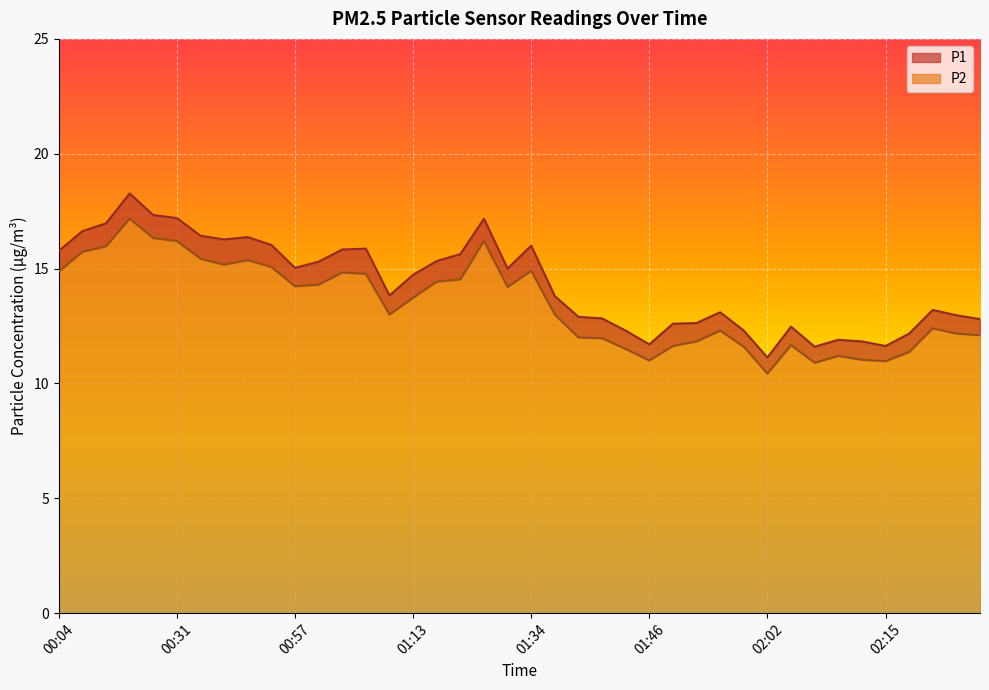

What position from the left is 01:15?

17